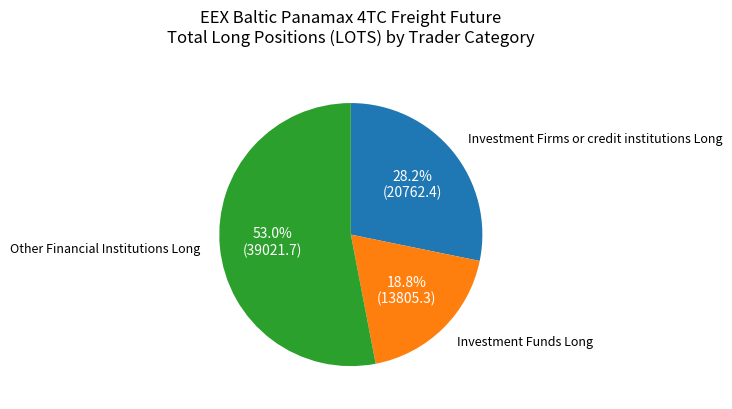

Is there a majority slice in this chart?

Yes